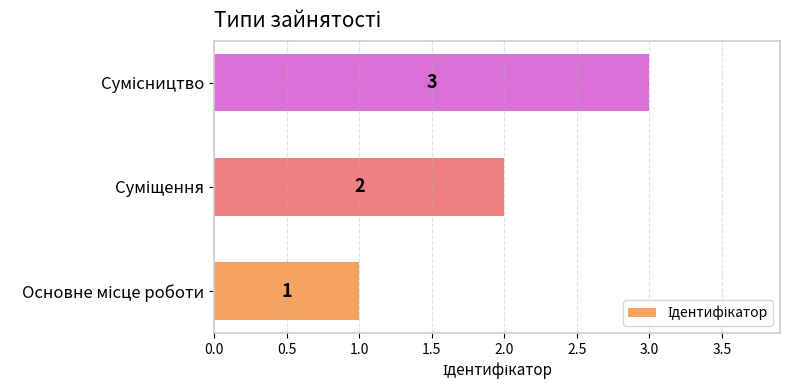

Does the chart contain stacked bars?

No